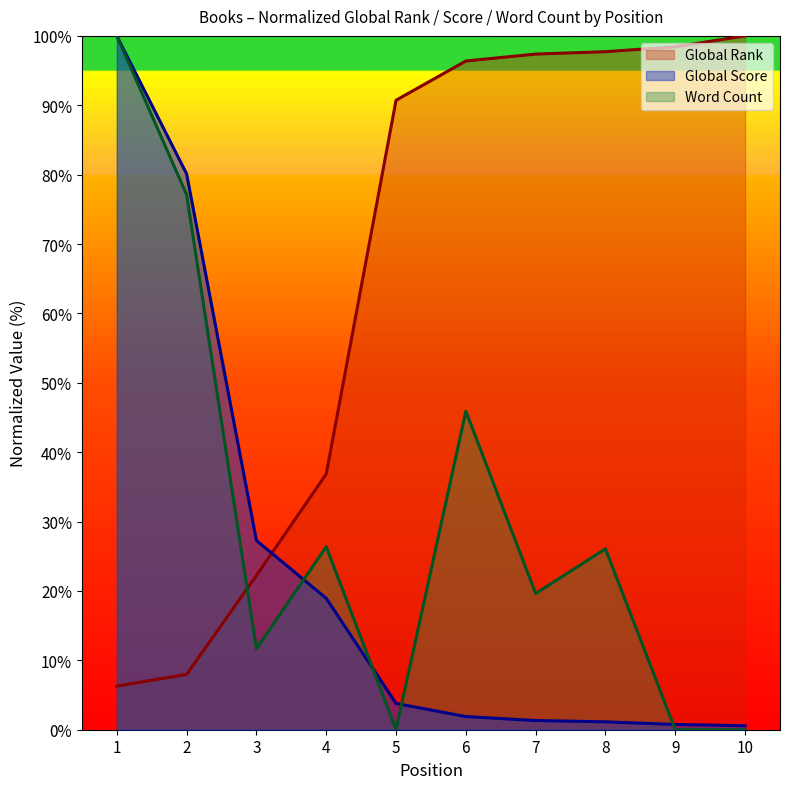

In Word Count, how many points are lower than both neighbors (excluding endpoints)?

3